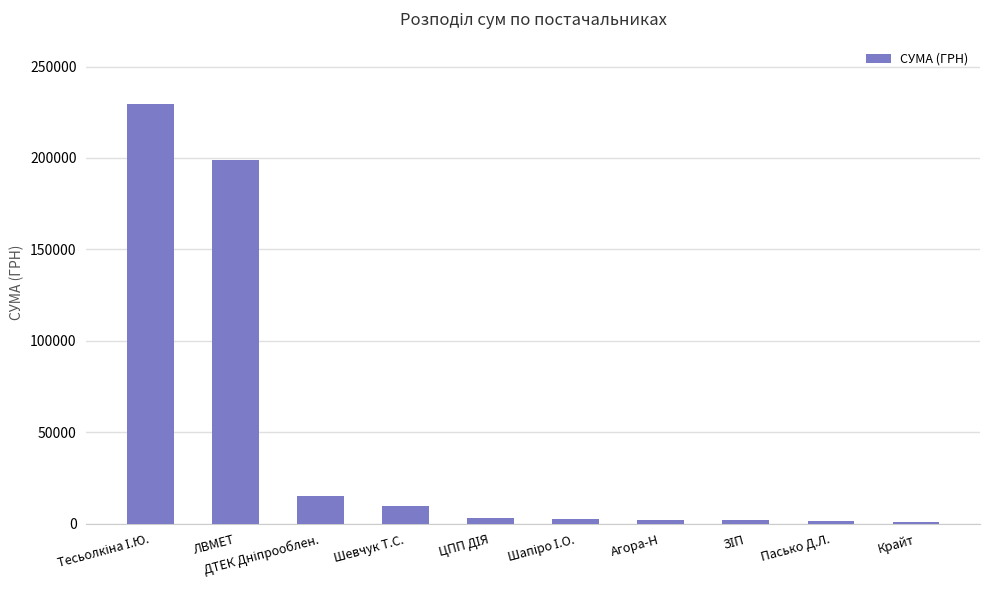

What is the sum of all values?

466030.2